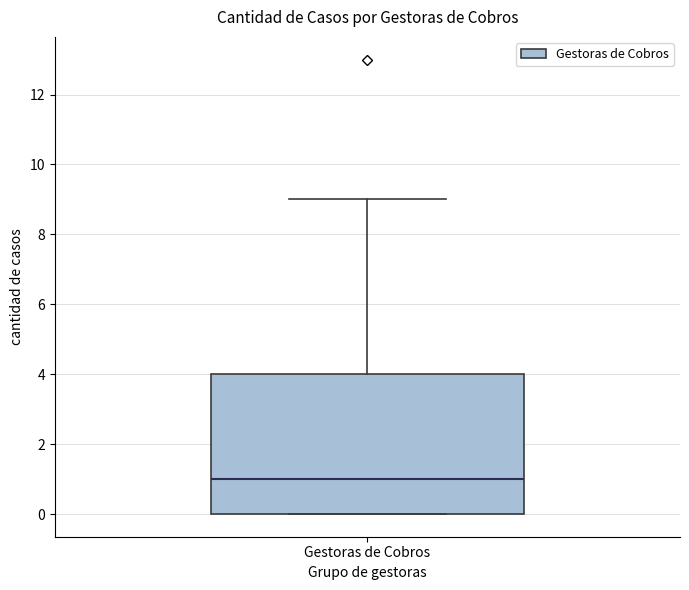

Transcribe this box plot: give where the median line is, the range the box spans, and where the two whiskers end, as read against the y-axis. The values are not printed on the chart, so give them approximately, as read against the axis.

median 1, box 0 to 4, whiskers 0 to 9